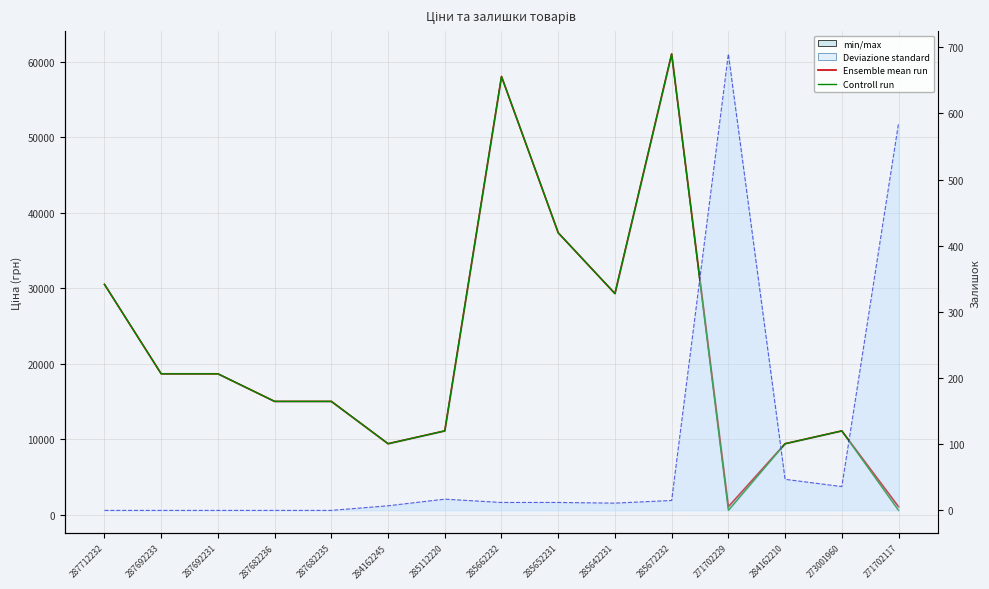

Between 271702229 and 287682235, which is larger?

287682235